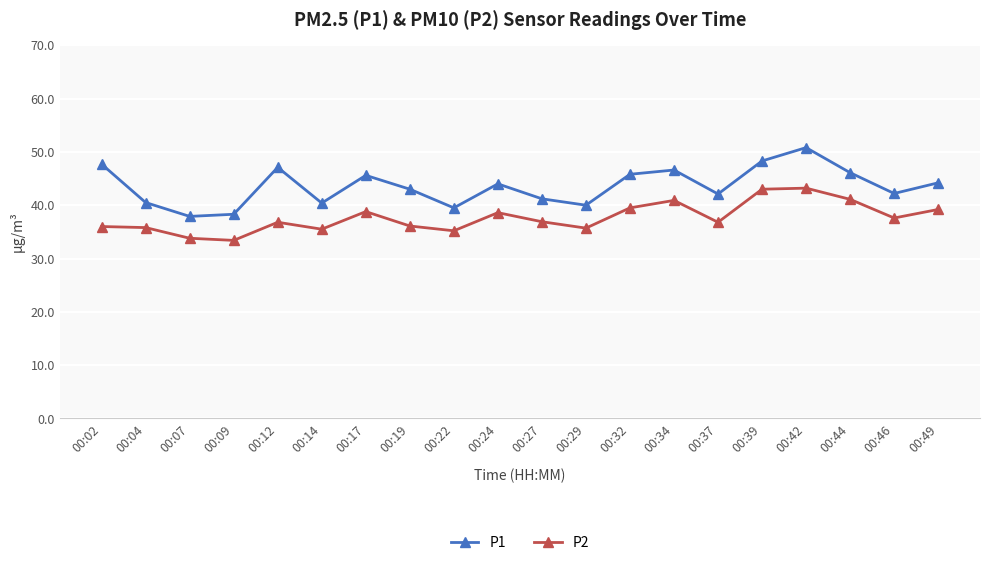

Rank the series at 00:46 from highest to lowest value.

P1, P2